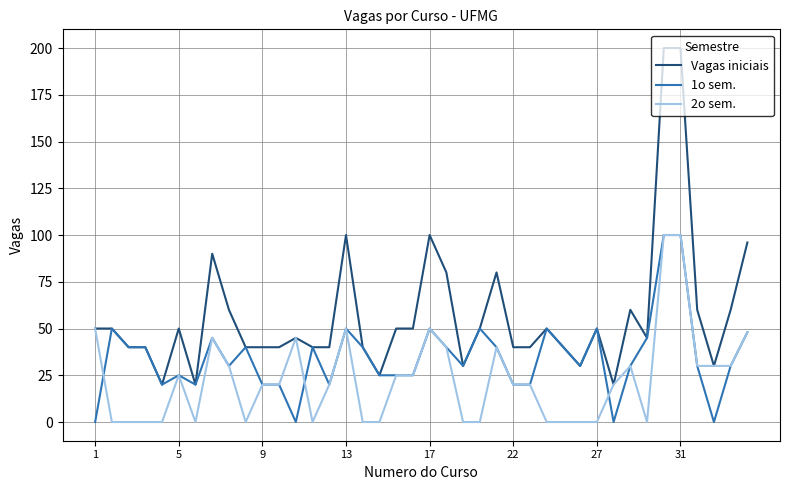

Reading left to right, what are all the values shown in this chart?

Vagas iniciais: 50	50	40	40	20	50	20	90	60	40	40	40	45	40	40	100	40	25	50	50	100	80	30	50	80	40	40	50	40	30	50	20	60	45	200	200	60	30	60	96
1o sem.: 0	50	40	40	20	25	20	45	30	40	20	20	0	40	20	50	40	25	25	25	50	40	30	50	40	20	20	50	40	30	50	0	30	45	100	100	30	0	30	48
2o sem.: 50	0	0	0	0	25	0	45	30	0	20	20	45	0	20	50	0	0	25	25	50	40	0	0	40	20	20	0	0	0	0	20	30	0	100	100	30	30	30	48